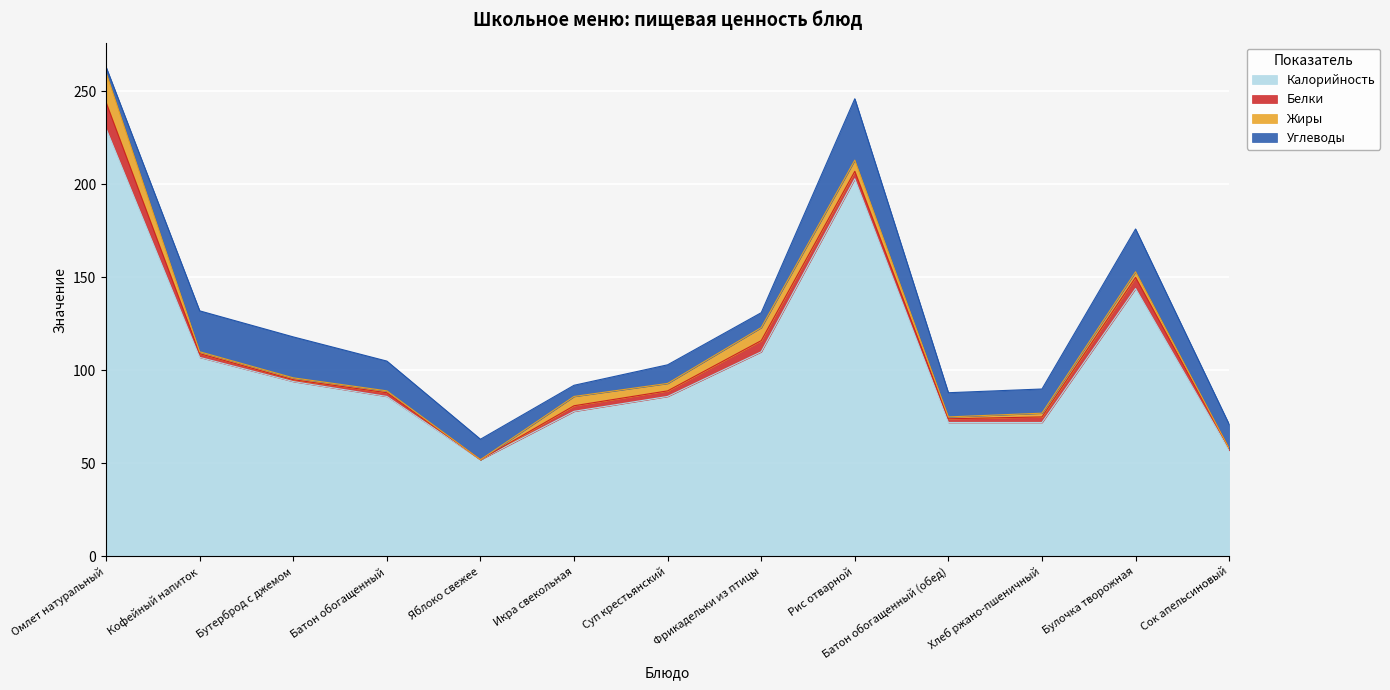

At which category does Калорийность reach its first local peak?

Рис отварной